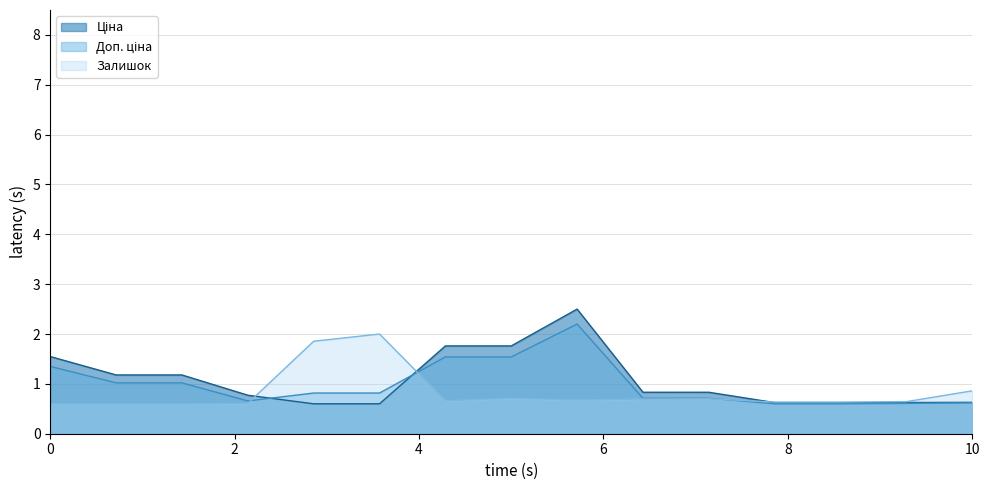

True or false: Залишок and Доп. ціна intersect in this chart.

True